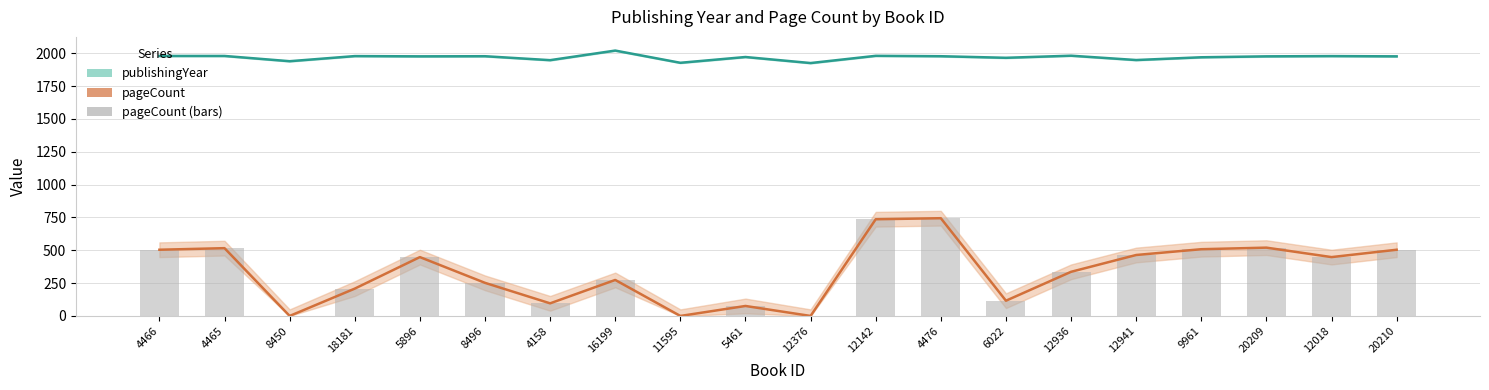

How many data points in pageCount bars are above 448?

8